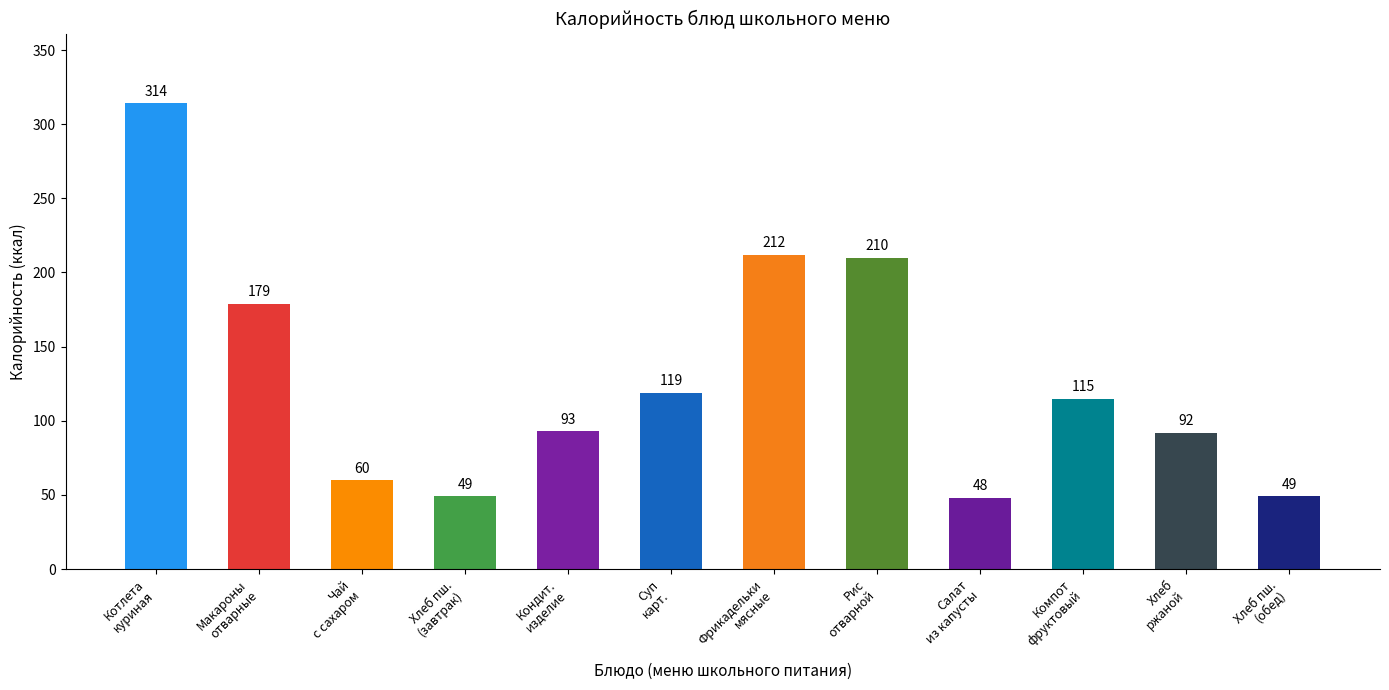

What position from the left is Хлеб пш.
(завтрак)?

4